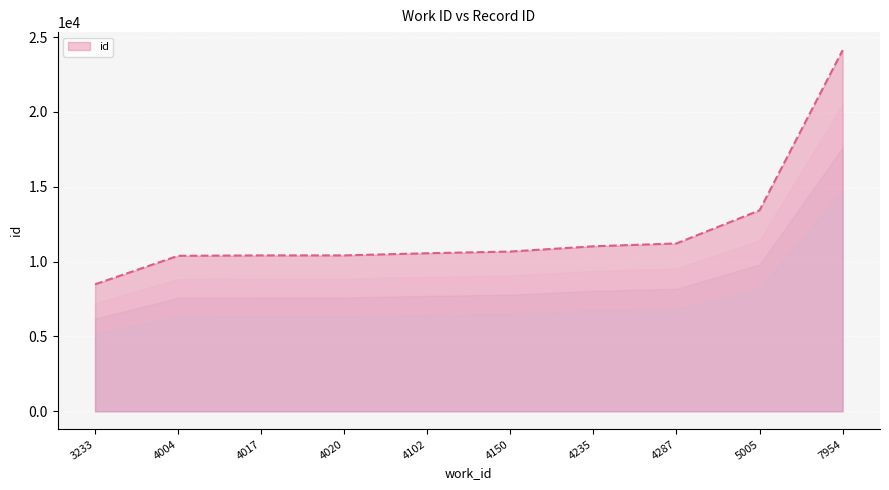

What is the approximate value at 4287, to the nearest 50?

11200